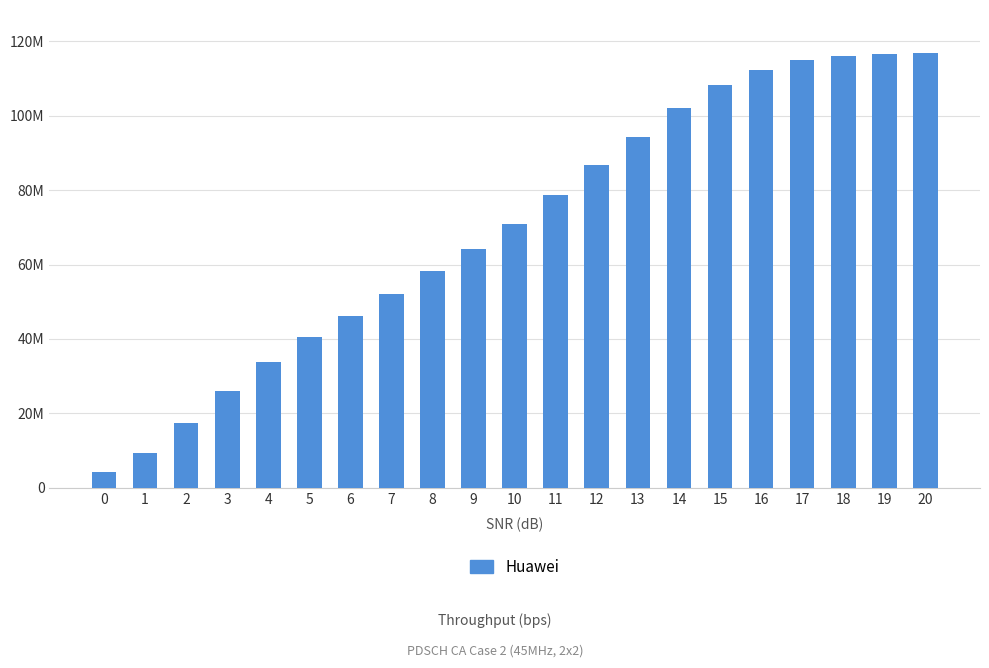

Are the bars horizontal?

No